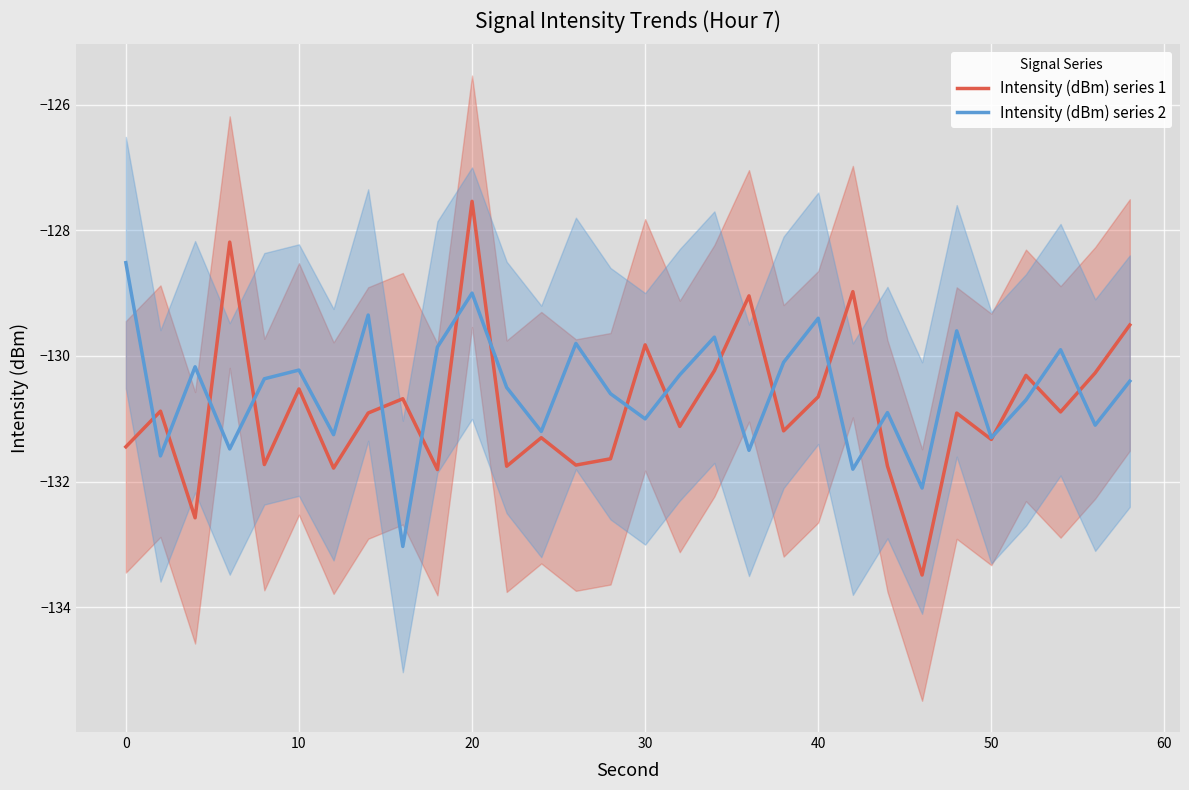

What is the lowest value of the Intensity (dBm) series 1 series?

-133.5